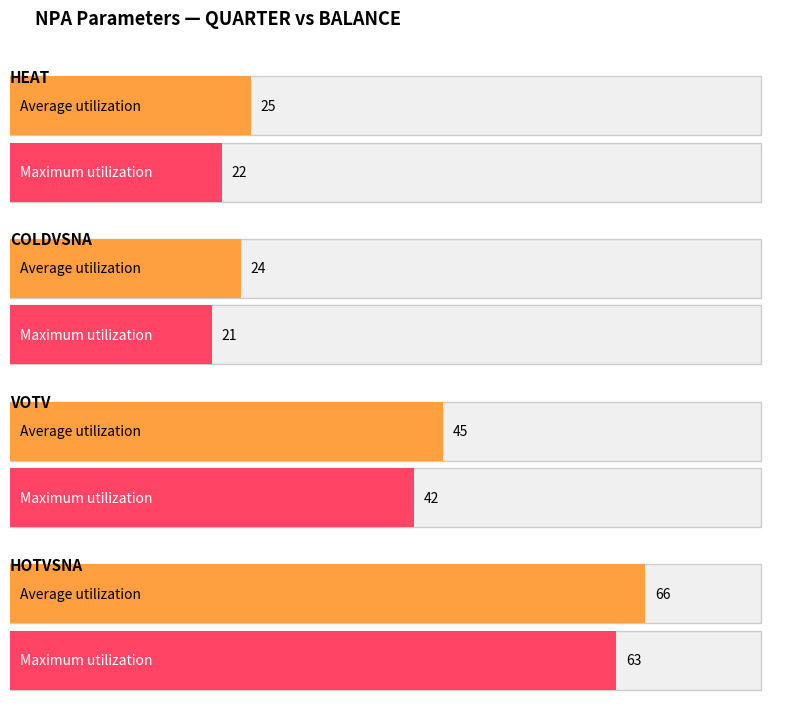

What is the difference between the HEAT values at QUARTER and BALANCE?

3